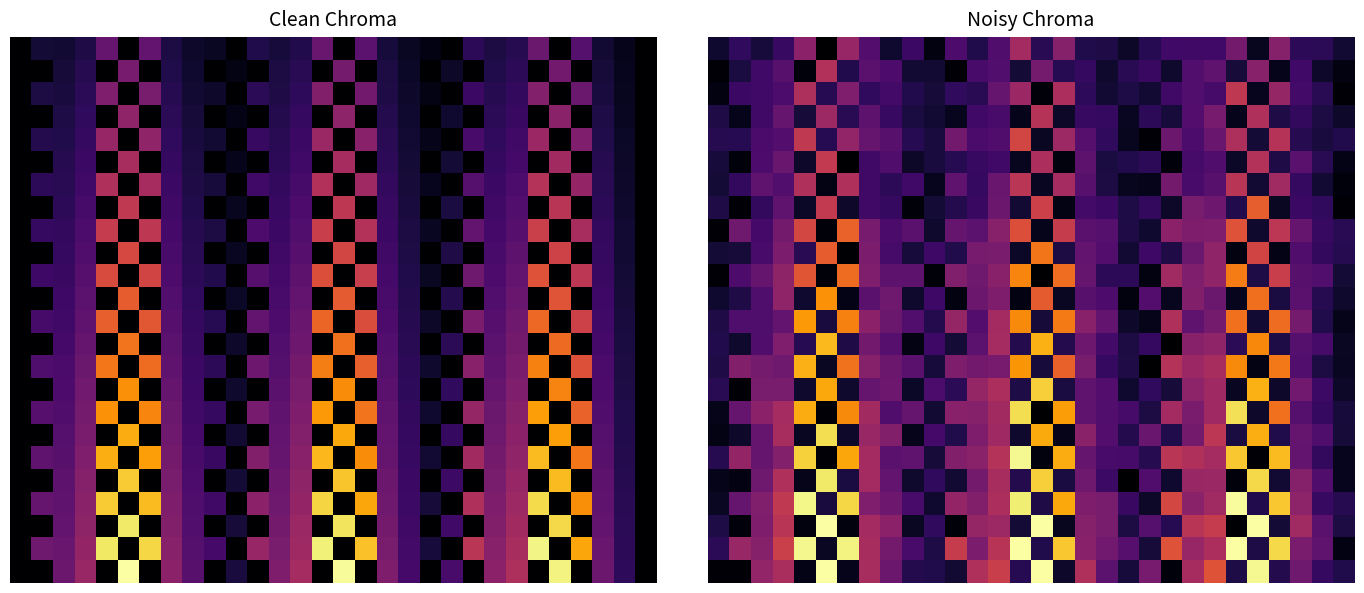

How many distinct data groups are displayed?

24